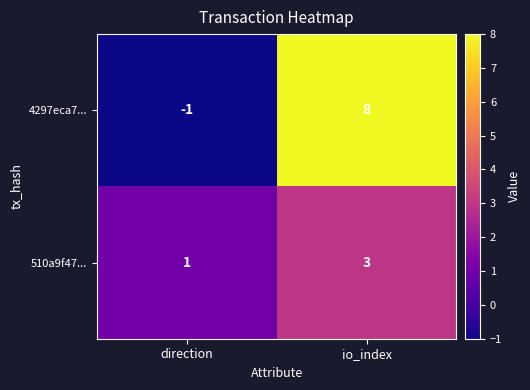

Count the number of data series in this chart.

2